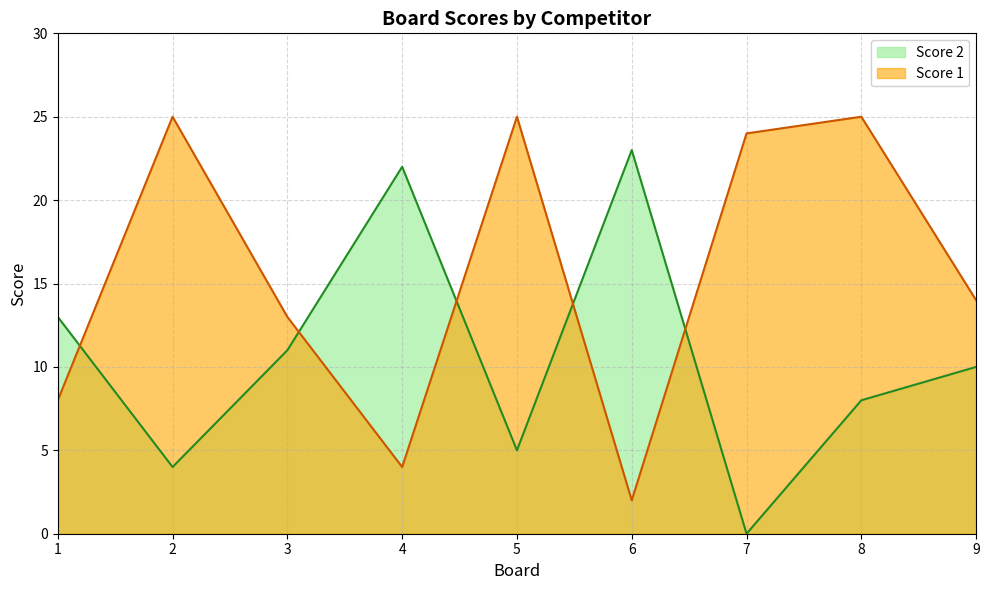

What is the sum of the Score 2 values at 6 and 9?

33